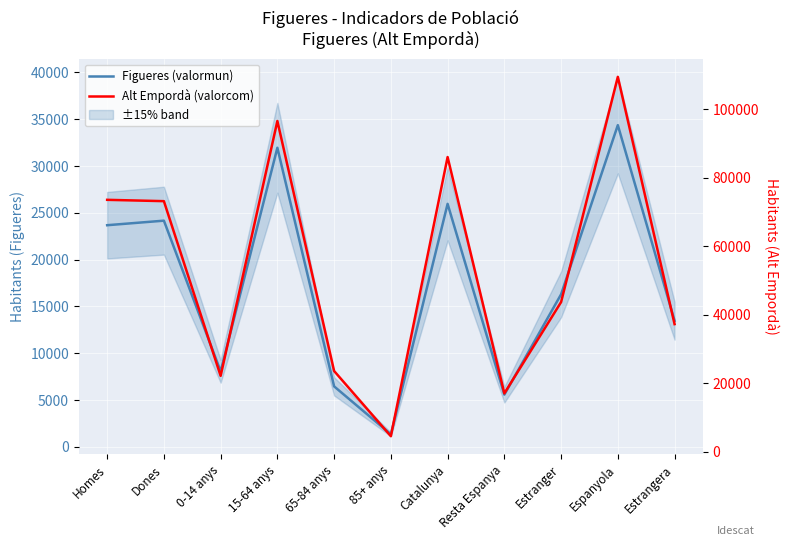

Reading left to right, extract all data points from this chart.

Figueres (valormun): 23678	24163	8075	31946	6469	1351	25956	5586	16299	34364	13477
Alt Empordà (valorcom): 73577	73189	22130	96617	23536	4483	86082	17000	43684	109522	37244